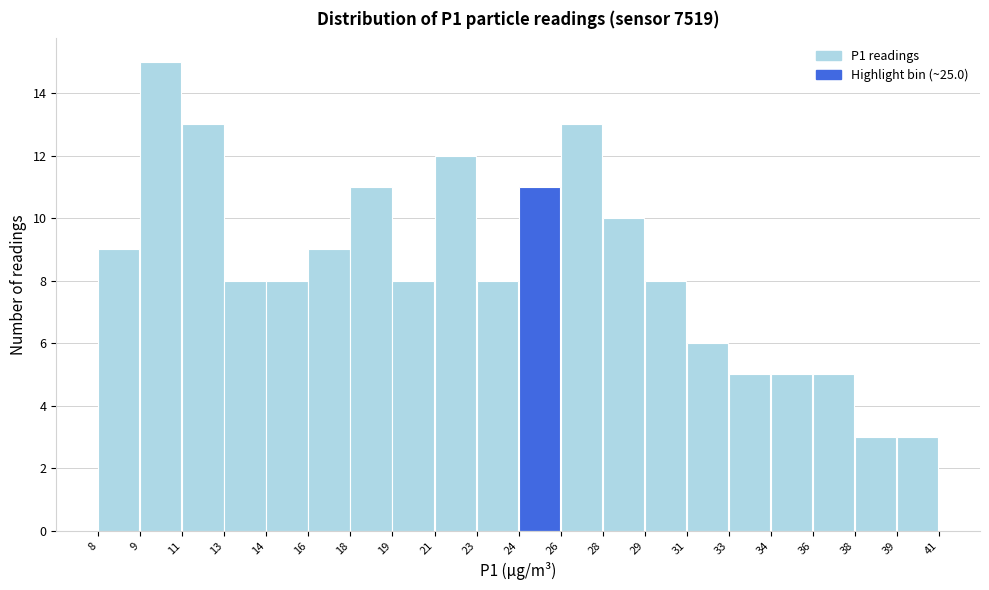

Reading right to left, transcribe all the data shown in this chart.

39=3	38=3	36=5	34=5	33=5	31=6	29=8	28=10	26=13	24=11	23=8	21=12	19=8	18=11	16=9	14=8	13=8	11=13	9=15	8=9